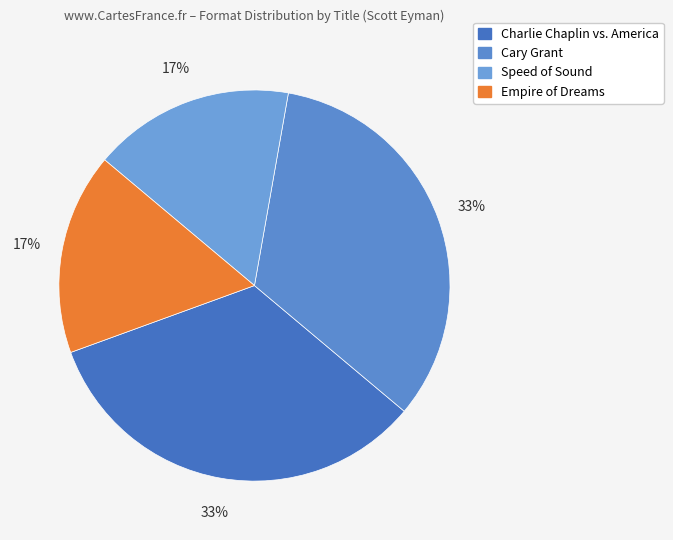

How many segments does this pie chart have?

4